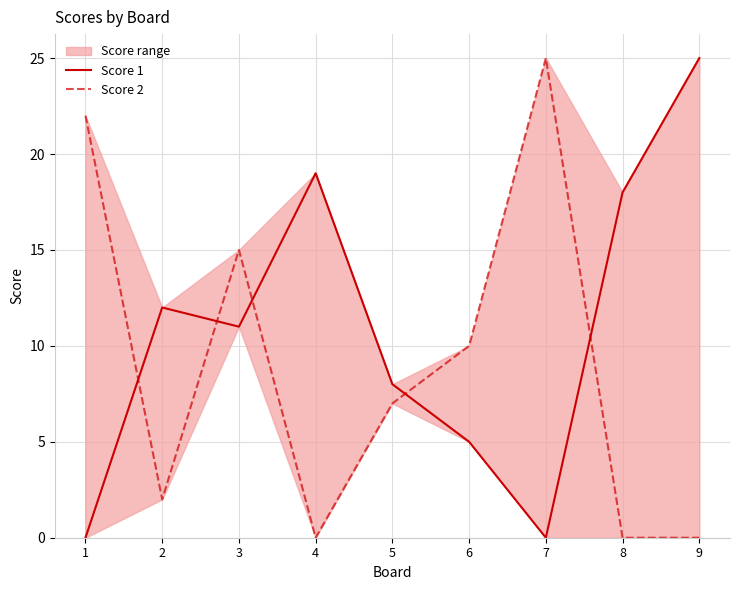

Is it true that Score 2 equals 1 at 2?

False